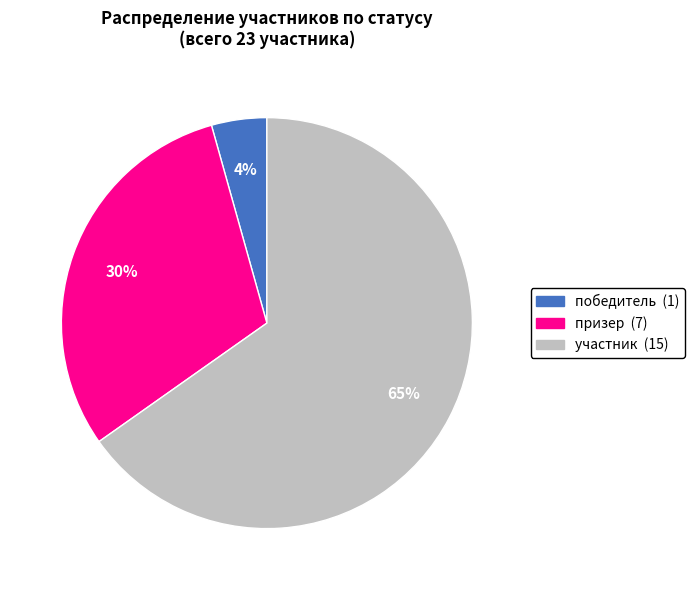

The победитель slice represents 4% of the pie. True or false?

True